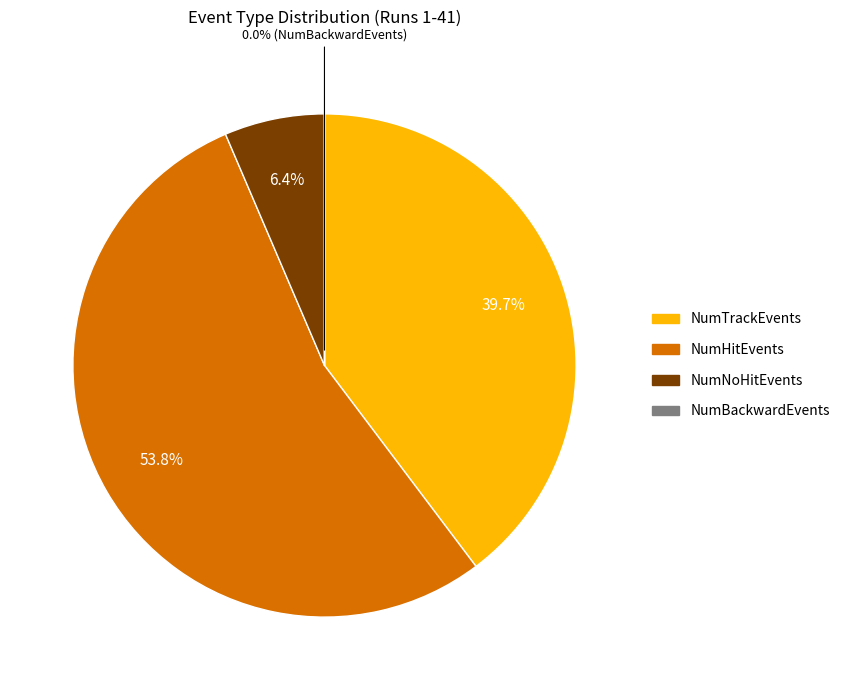

Does any single category account for the majority?

Yes